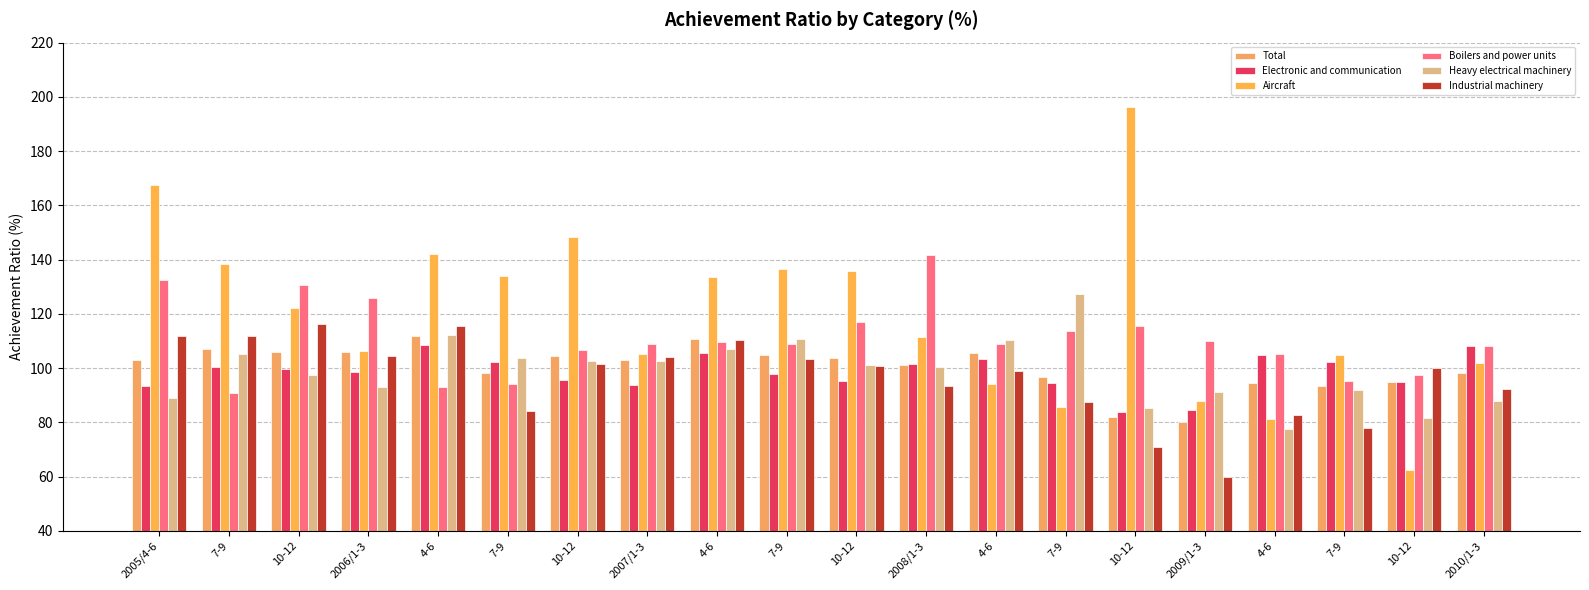

What is the average value of the Aircraft series?

119.7